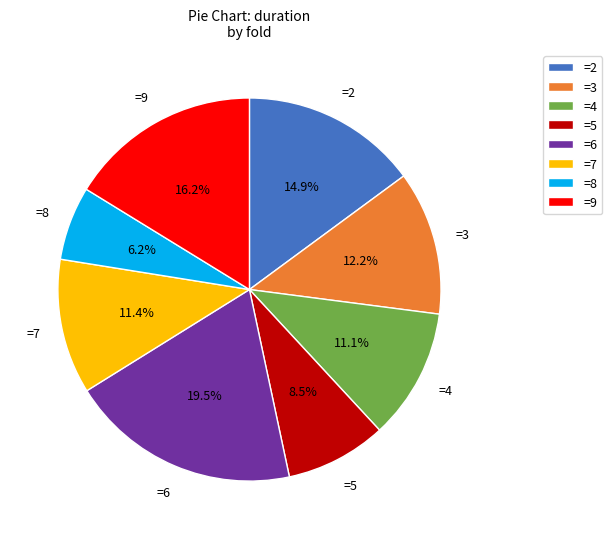

What is the largest slice in the pie chart?

=6